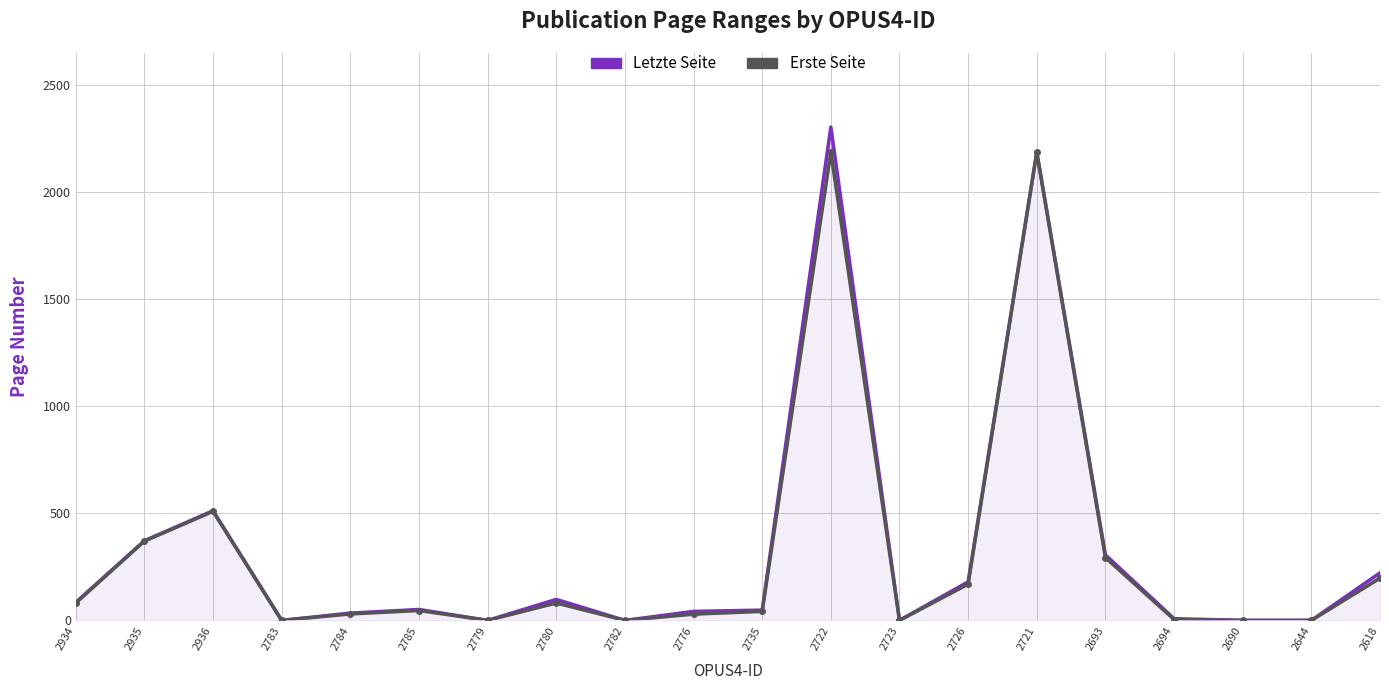

True or false: Letzte Seite has more than 0 interior local peaks.

True